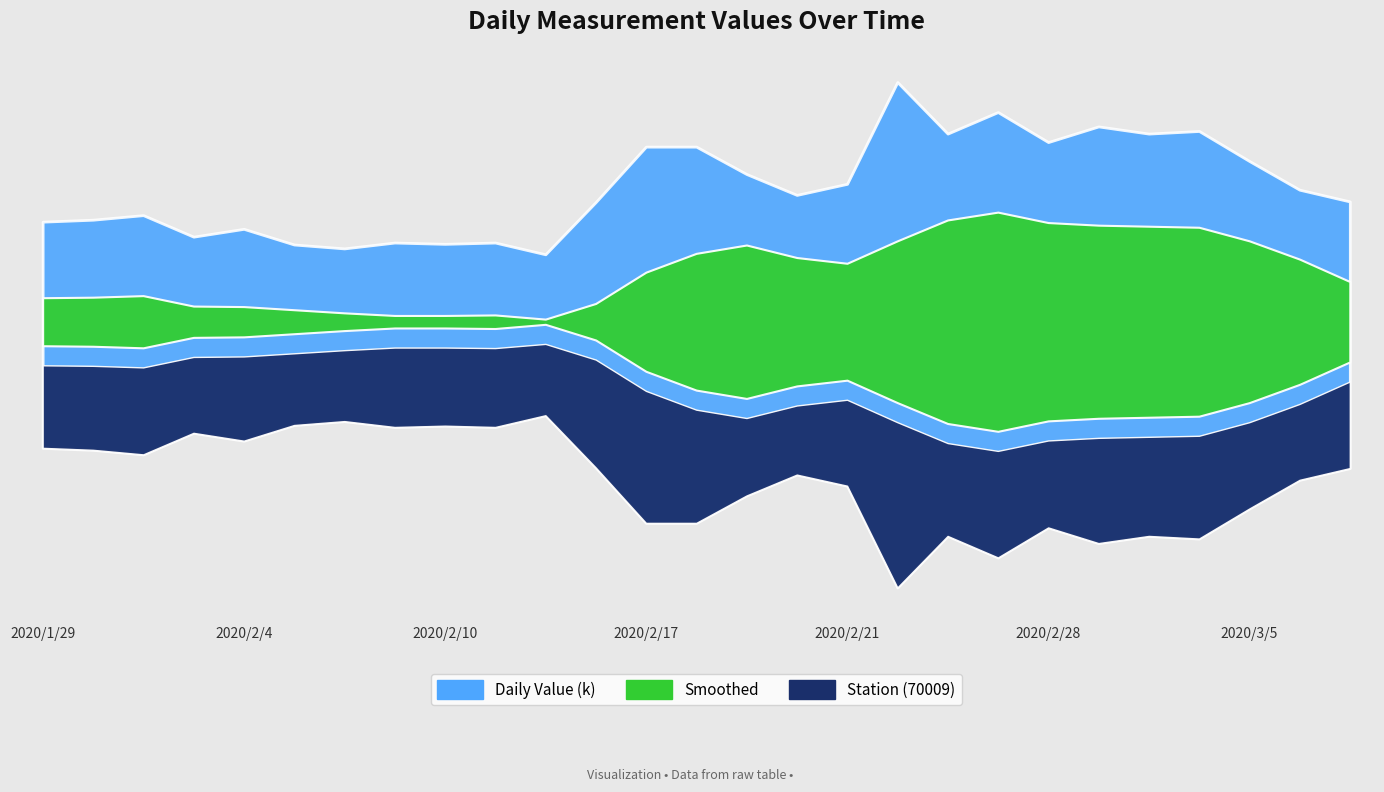

What position from the left is 2020/2/18?

14